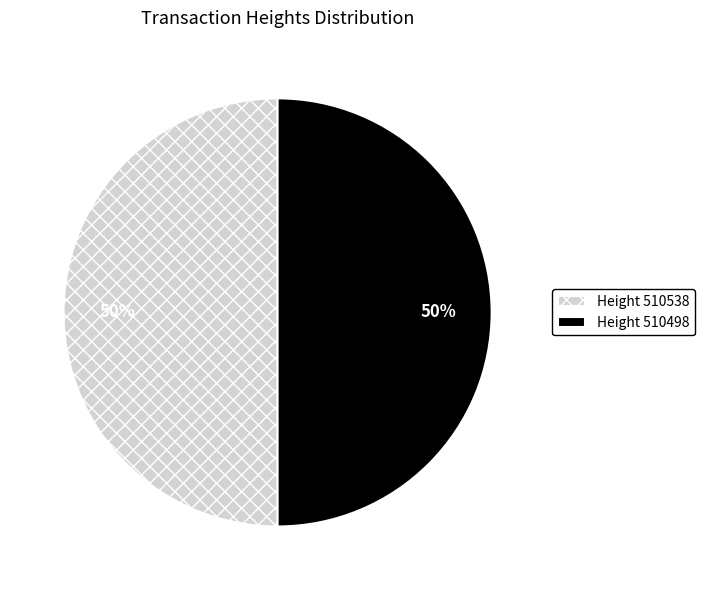

To the nearest percent, what percentage of the pie is Height 510538?

50%